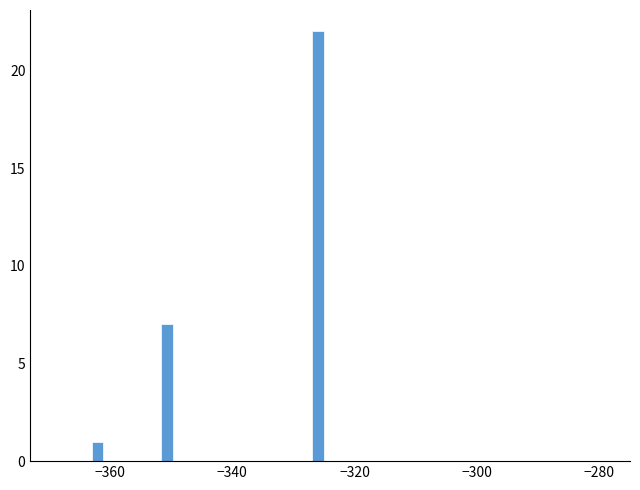

Around what value on the x-axis is the tallest bar? Give the approximate position of its centre, as read against the axis.

-326